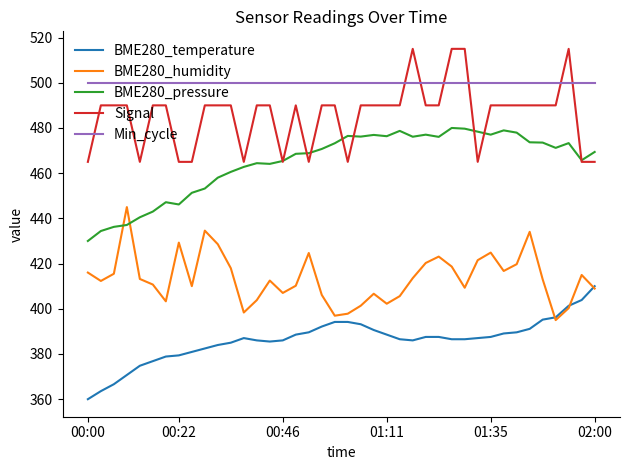

What is the maximum value shown in the chart?

515.0